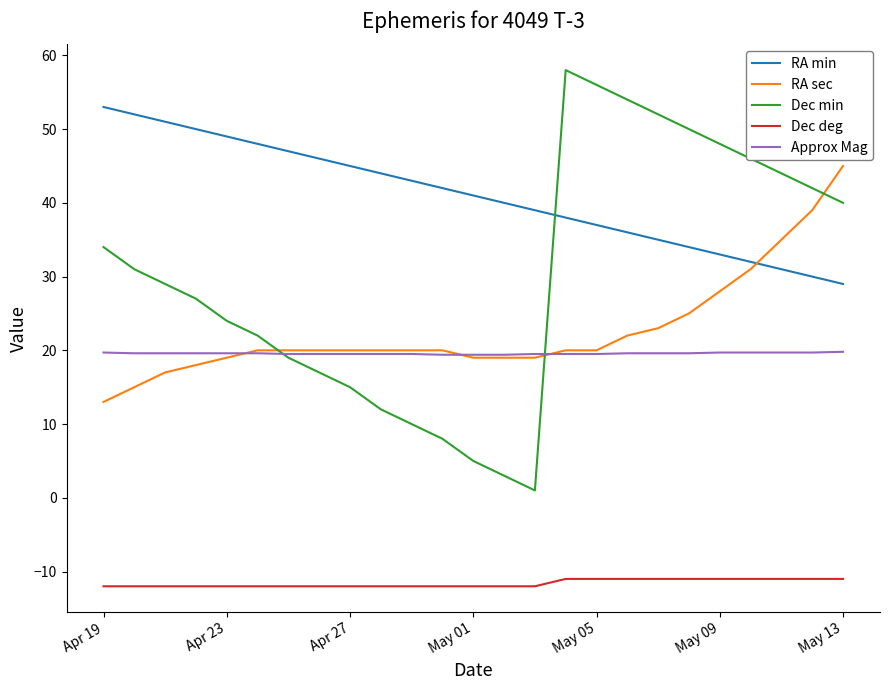

What is the greatest value displayed?

58.0